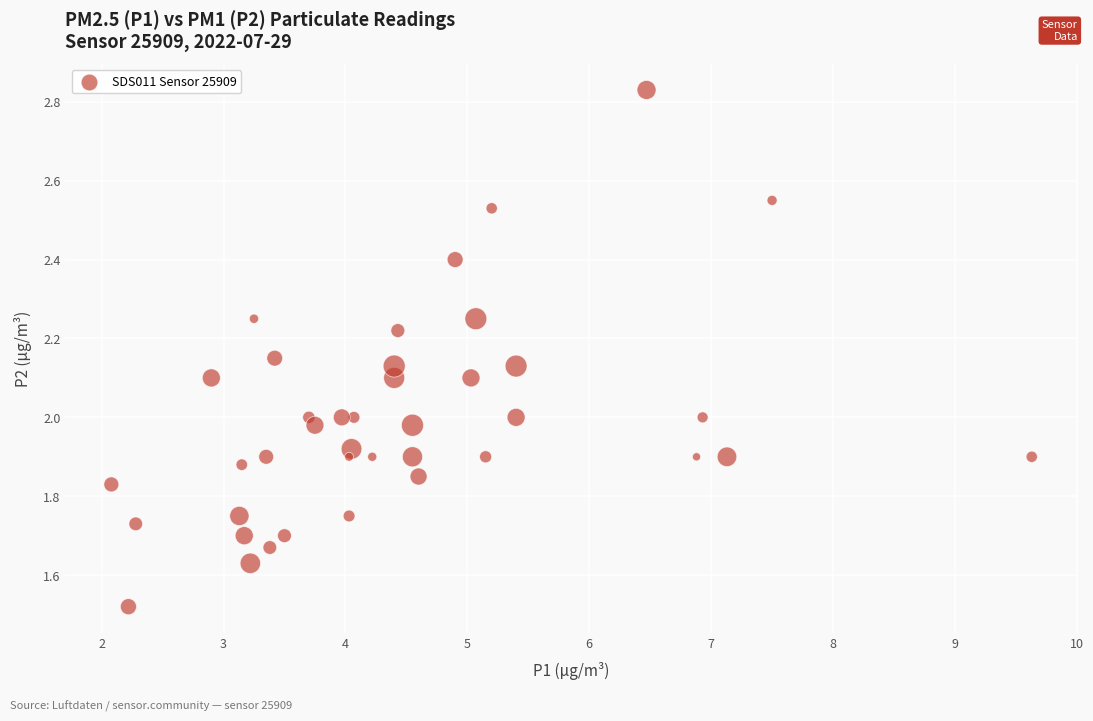

What is the range of Y values (max minus min)?

1.3